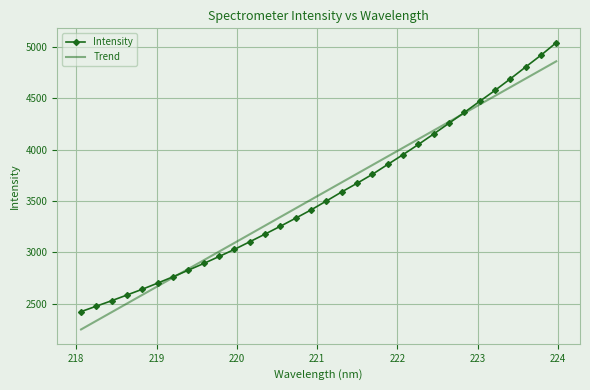

How many values in the Intensity series exceed 3501?

16